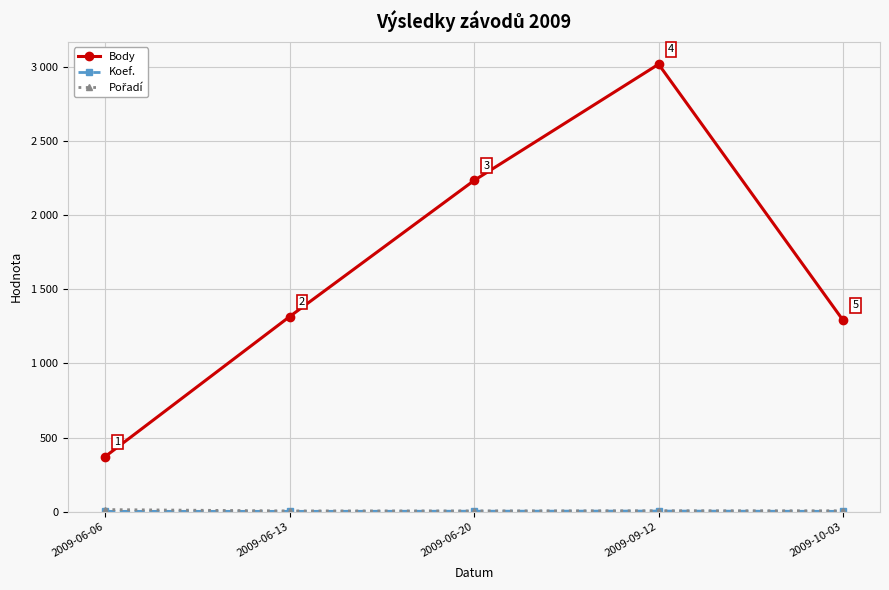

What is the sum of all Pořadí values?

36